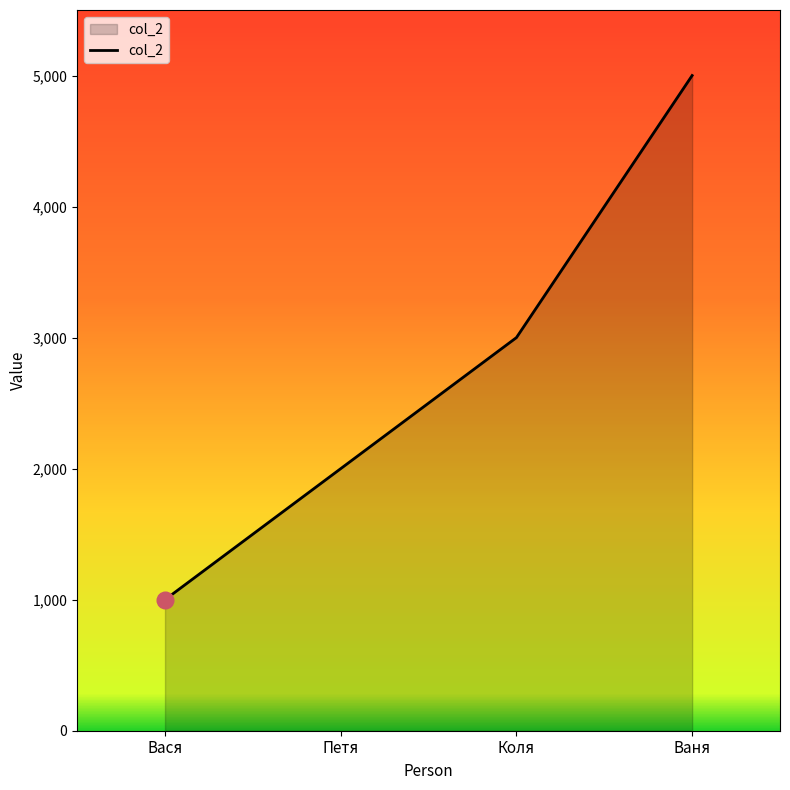

What value does the data have at Петя, to the nearest 50?

2000